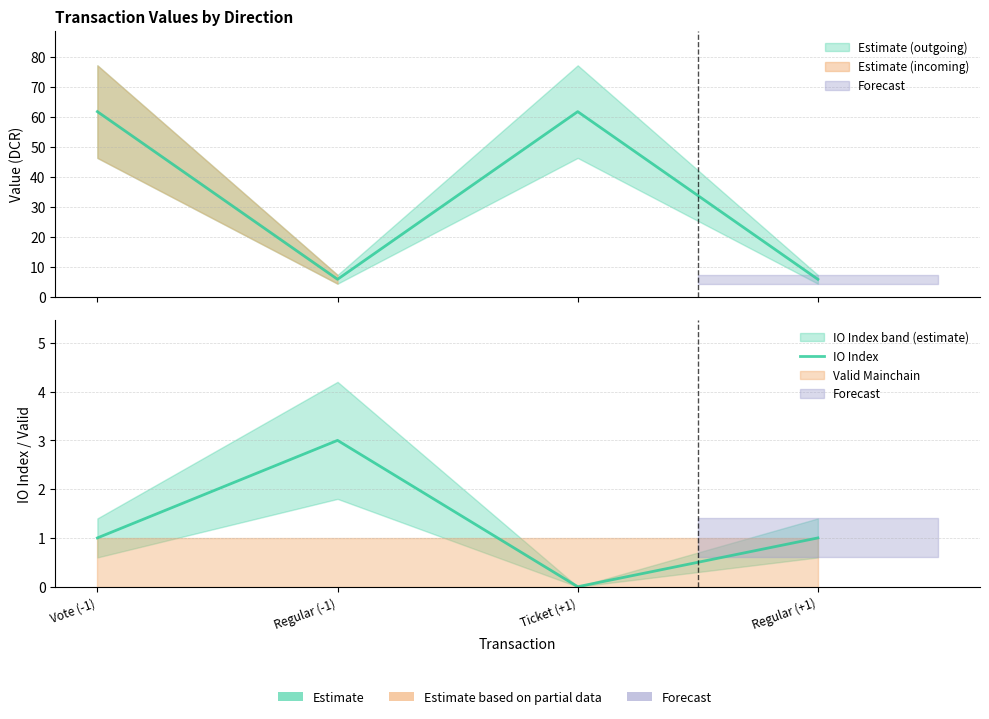

Reading left to right, transcribe all the data shown in this chart.

Vote (-1)=1	Regular (-1)=3	Ticket (+1)=0	Regular (+1)=1